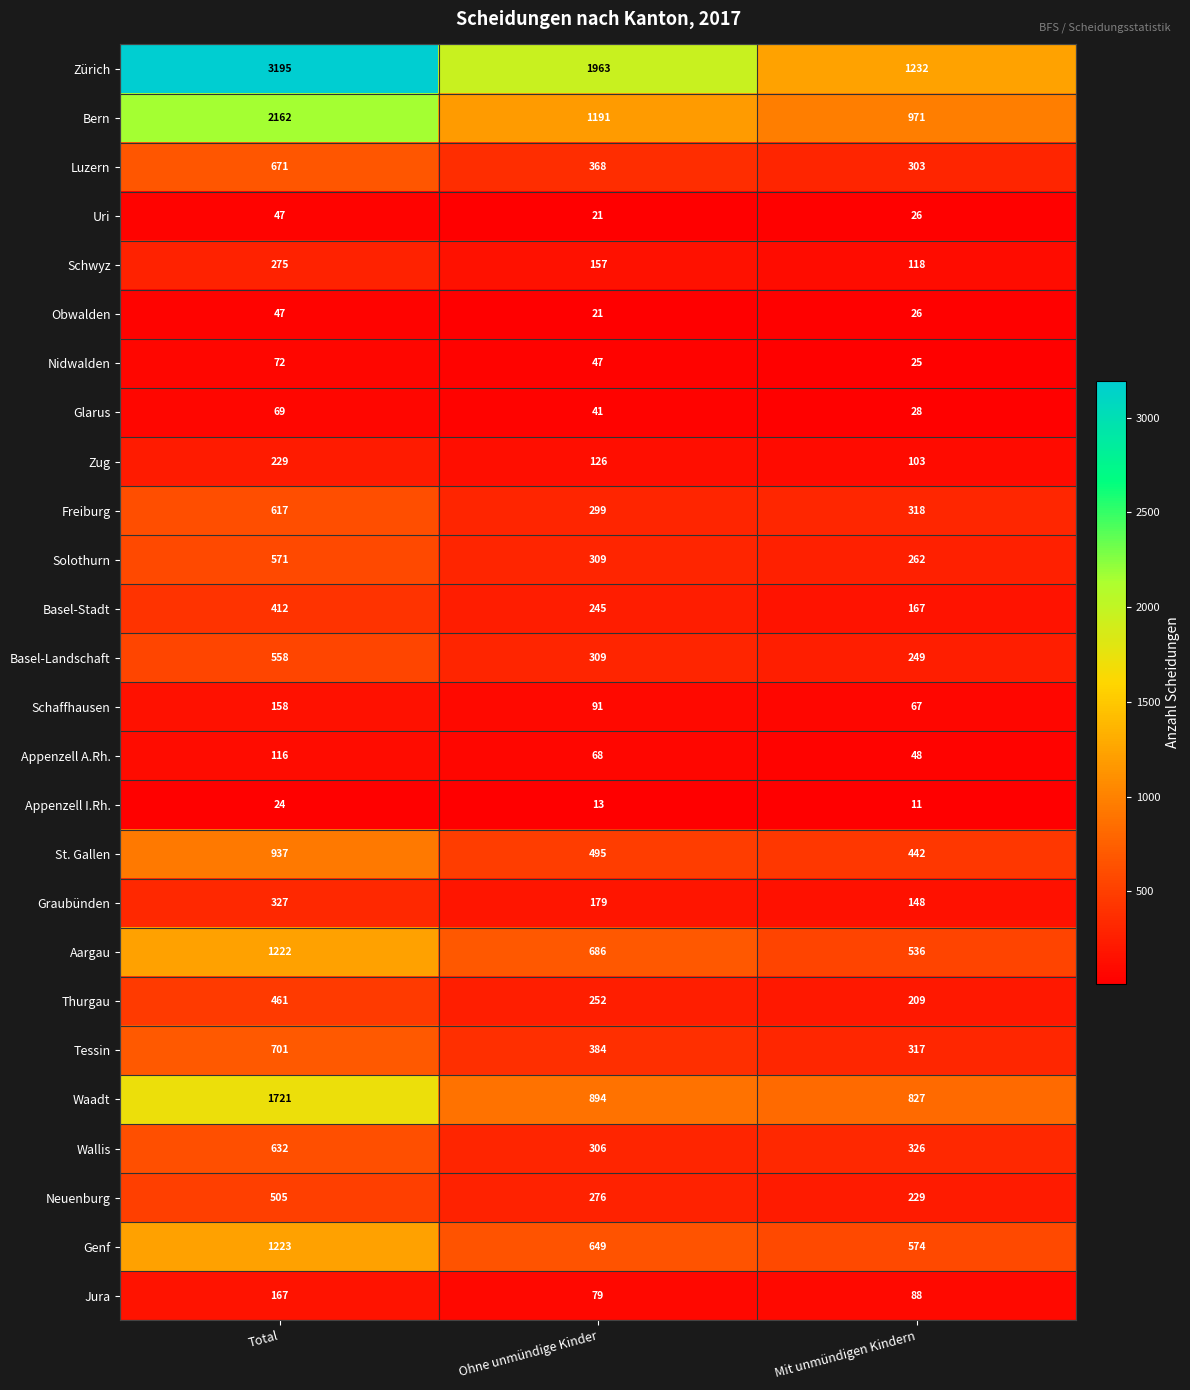

What is the spread (max minus min) of values at Ohne unmündige Kinder?

1950